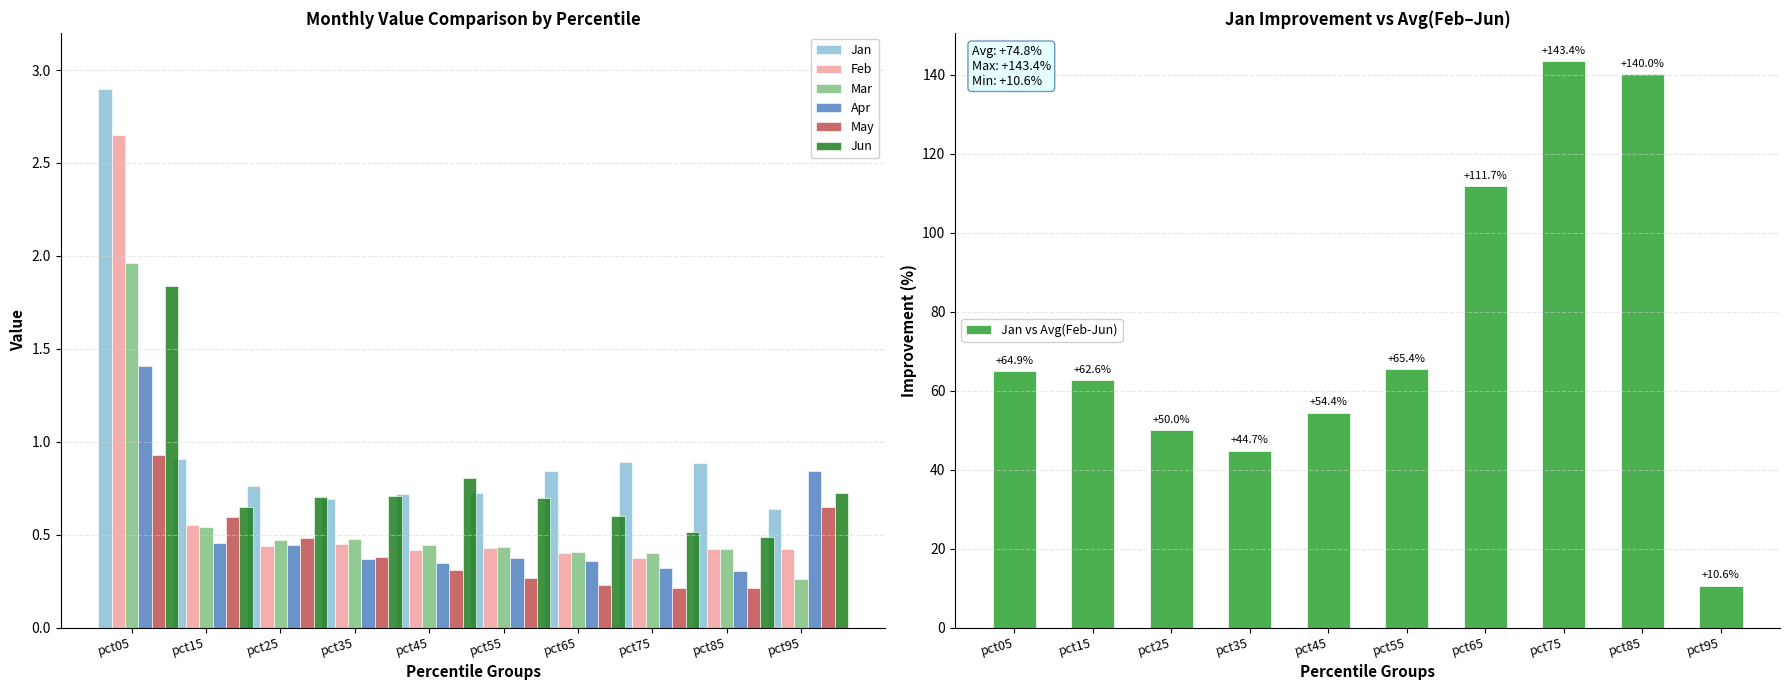

How many groups of bars are there?

10